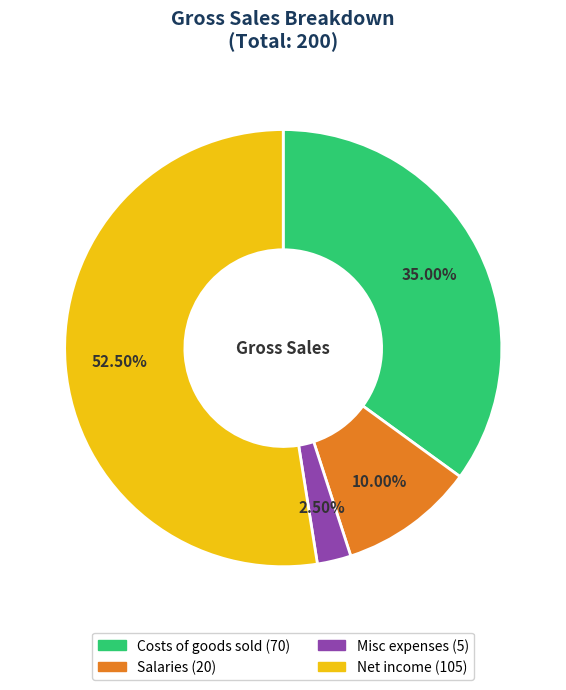

Approximately how many times larger is the value at Costs of goods sold compared to Salaries?

3.5